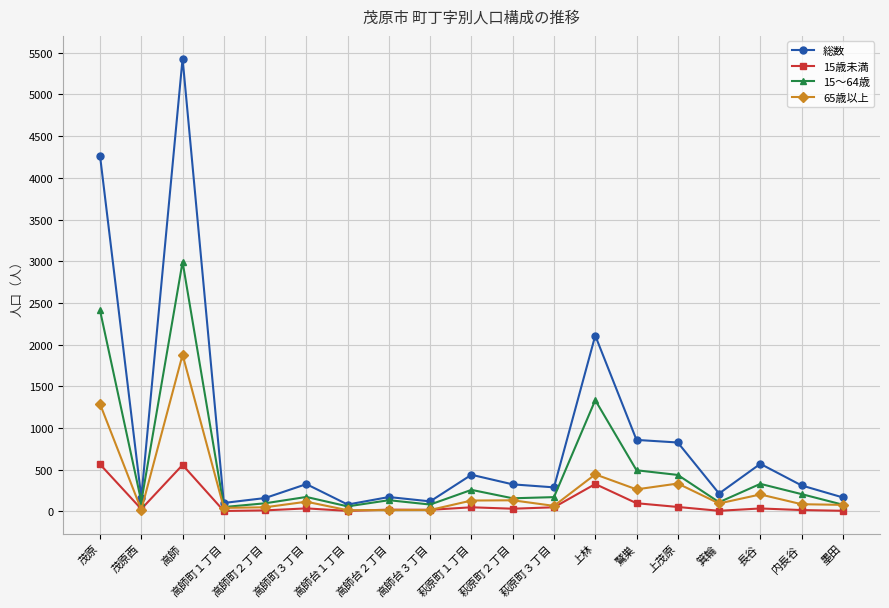

Which series has the largest range (max minus min)?

総数